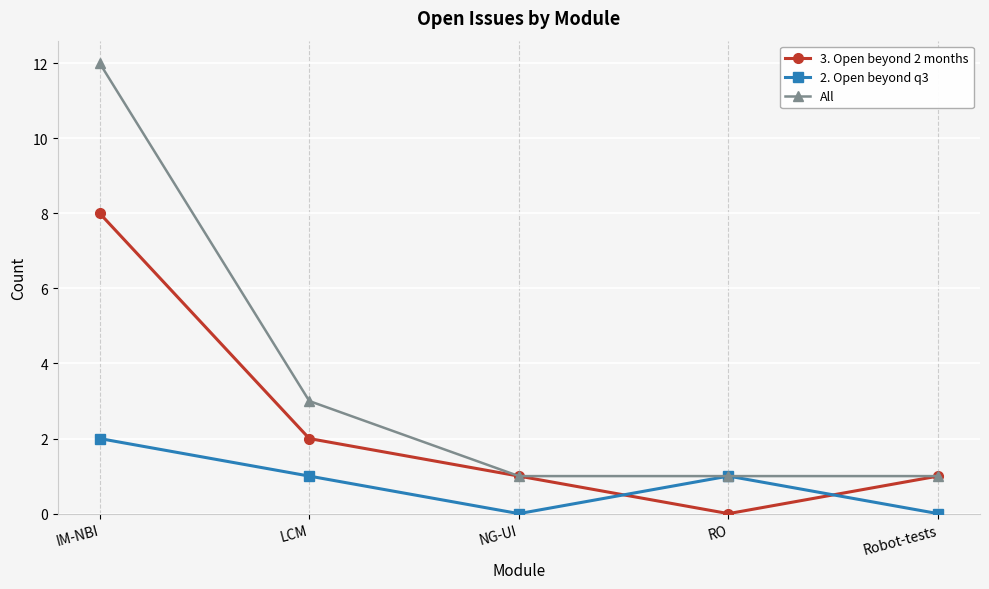

Where is All nearest to the value 6?

LCM